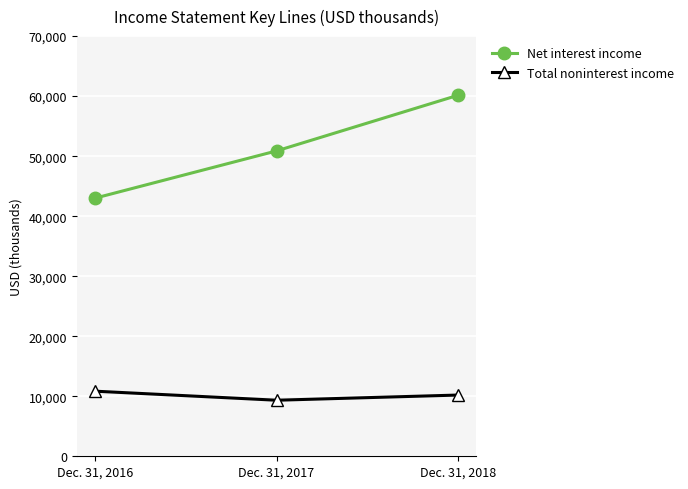

What are all the series names shown in the legend?

Net interest income, Total noninterest income